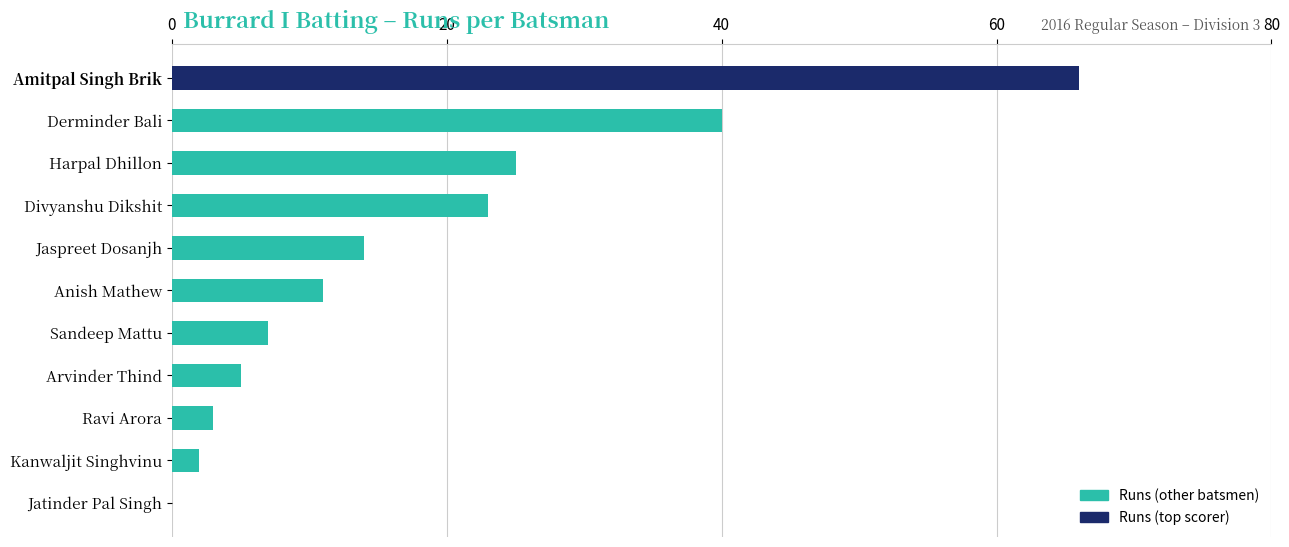

How many values are above zero?

10